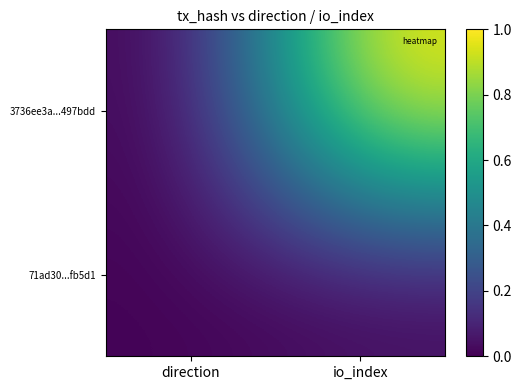

Reading left to right, what are all the values shown in this chart?

3736ee3a...497bdd: direction=0.0	io_index=1.0
71ad30...fb5d1: direction=0.0	io_index=0.0